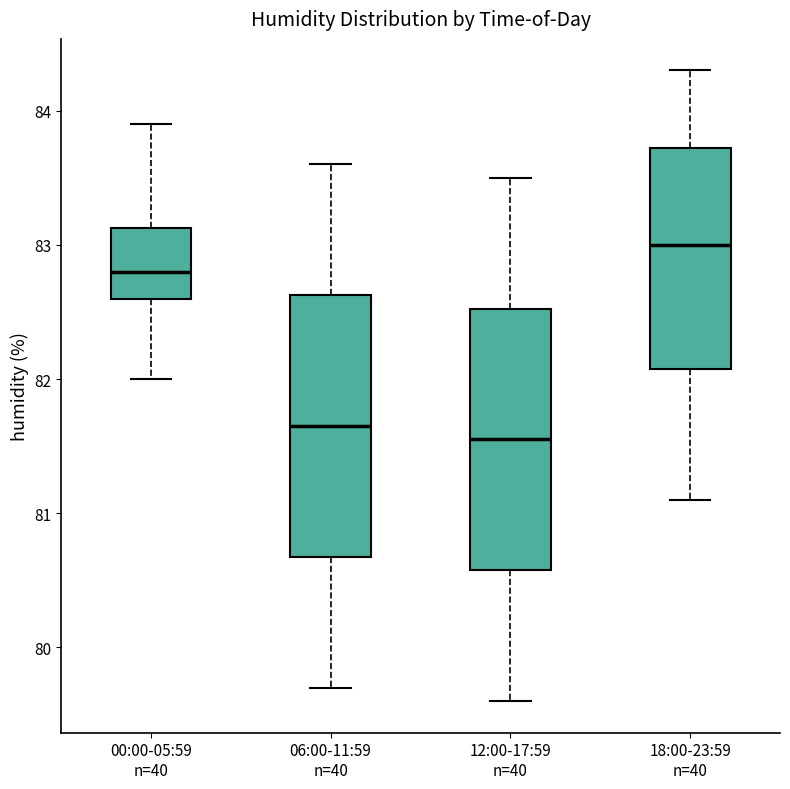

Reading left to right, read every box against the y-axis: the position of its median line, the range the box covers, and the ends of its whiskers. The values are not printed on the chart, so give them approximately, as read against the axis.

00:00-05:59 n=40: median 82.8, box 82.6 to 83.1, whiskers 82.0 to 83.9
06:00-11:59 n=40: median 81.7, box 80.7 to 82.6, whiskers 79.7 to 83.6
12:00-17:59 n=40: median 81.6, box 80.6 to 82.5, whiskers 79.6 to 83.5
18:00-23:59 n=40: median 83.0, box 82.1 to 83.7, whiskers 81.1 to 84.3